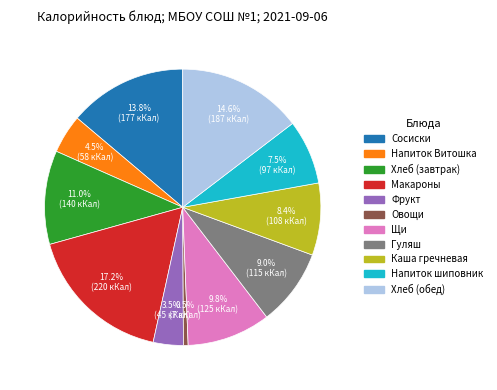

Is there any slice that represents more than half of the pie?

No